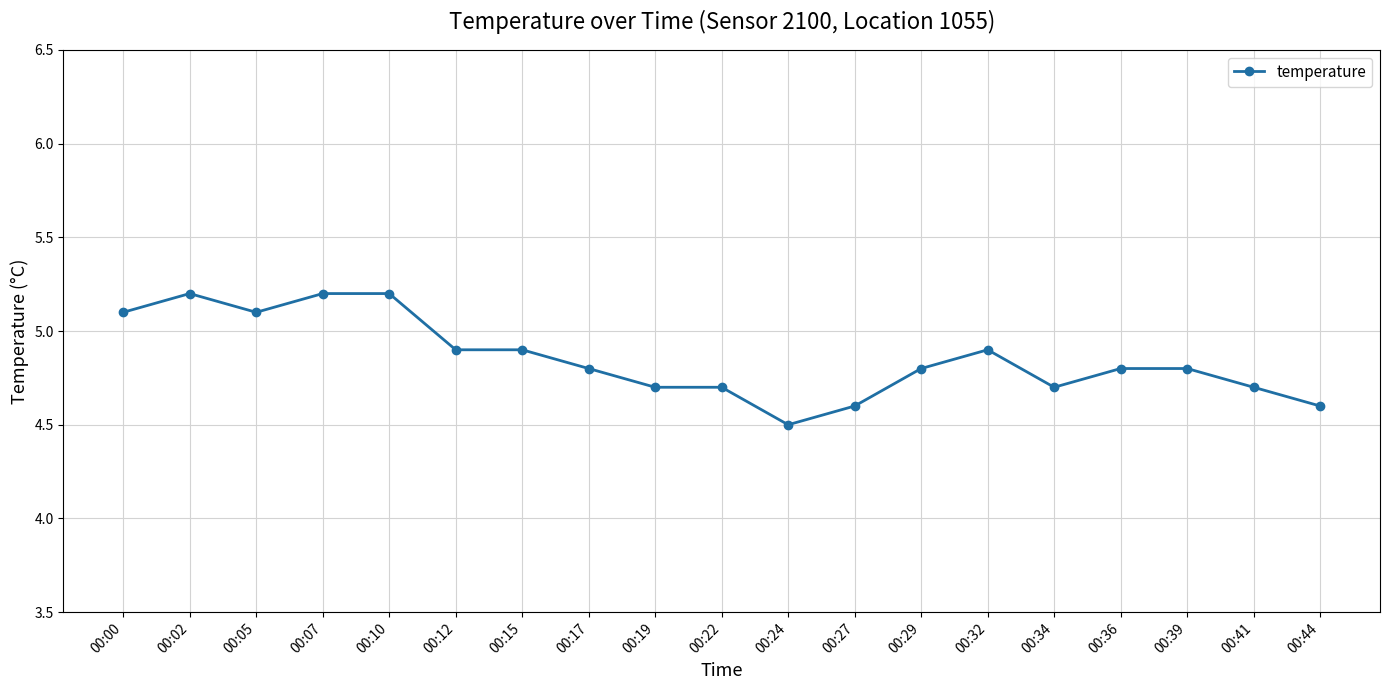

True or false: the data has more than 0 interior local peaks.

True